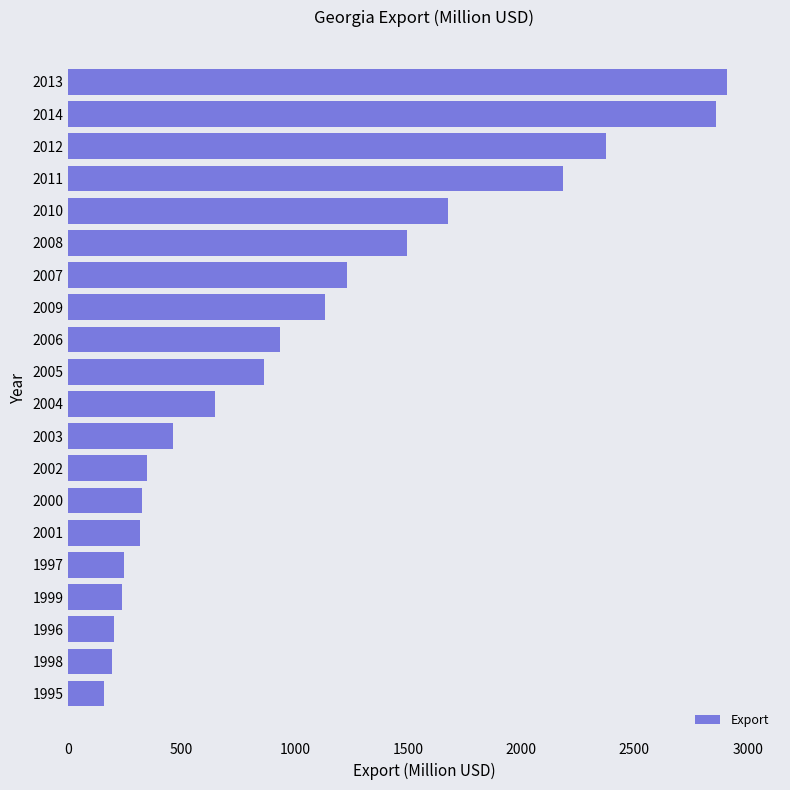

At which label is the value closest to 1532?

2008